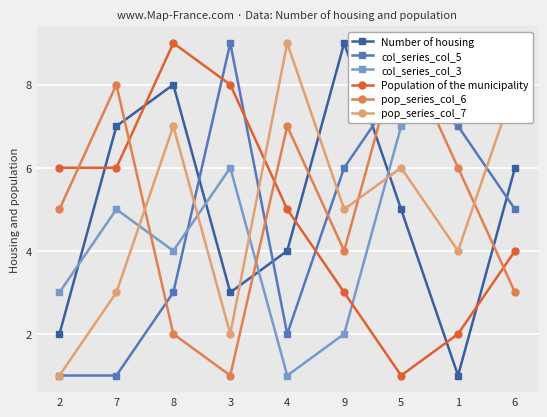

How many col_series_col_3 values are between 3 and 7?

5